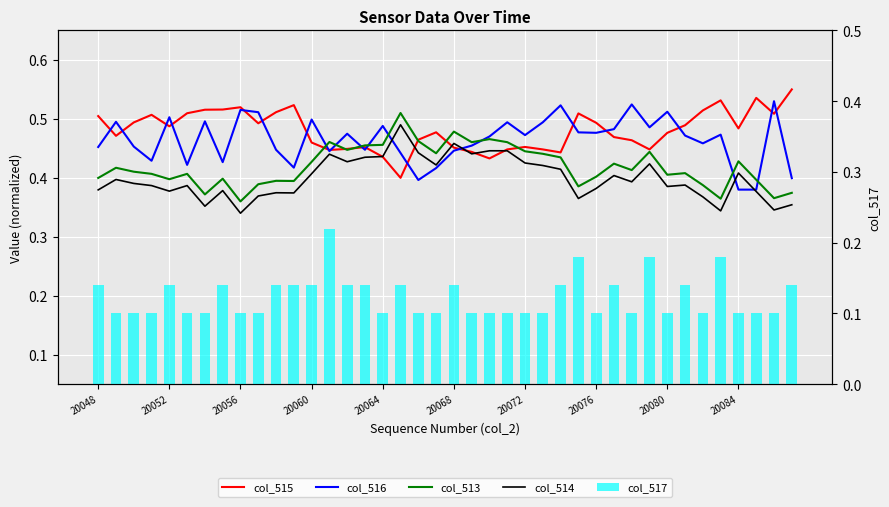

Are the bars grouped side by side (vs. stacked)?

Yes